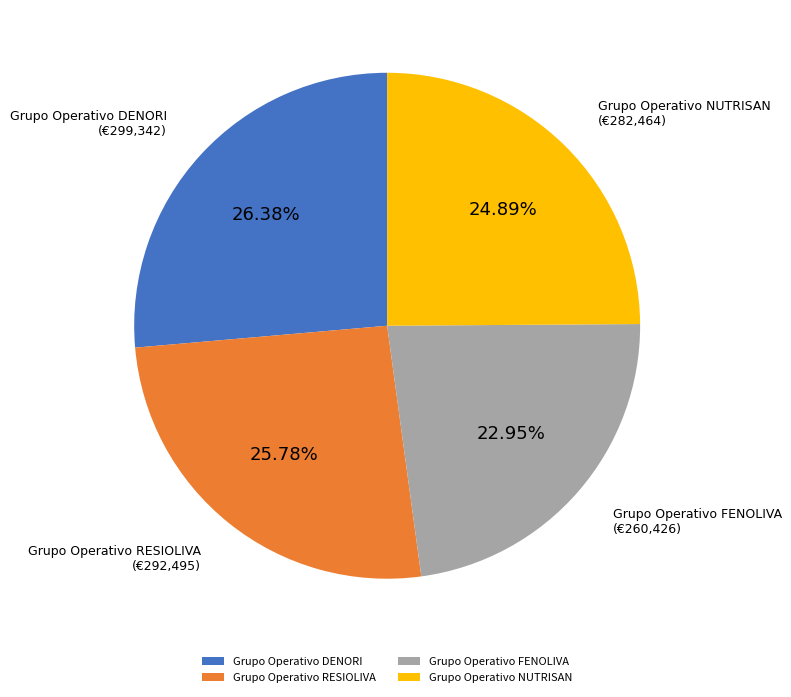

Which category has the smallest portion of the pie?

Grupo Operativo FENOLIVA